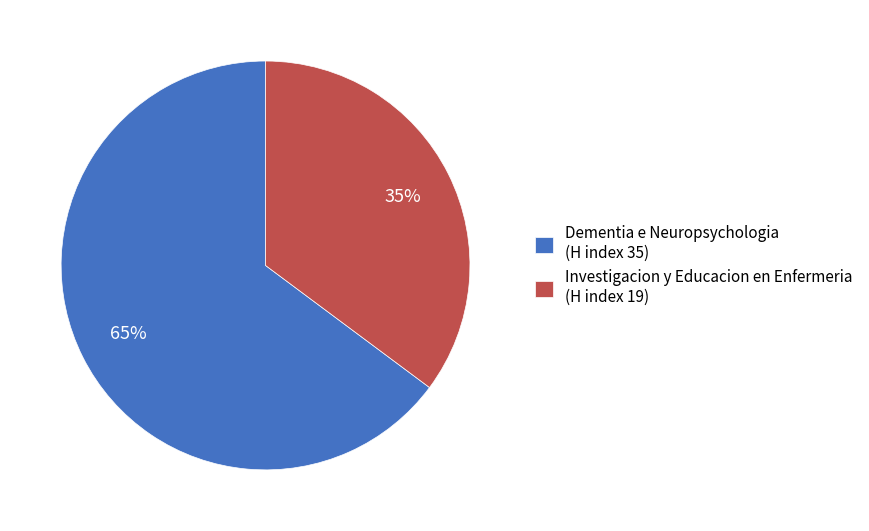

Is the sum of Dementia e Neuropsychologia (H index 35) and Investigacion y Educacion en Enfermeria (H index 19) greater than half?

Yes